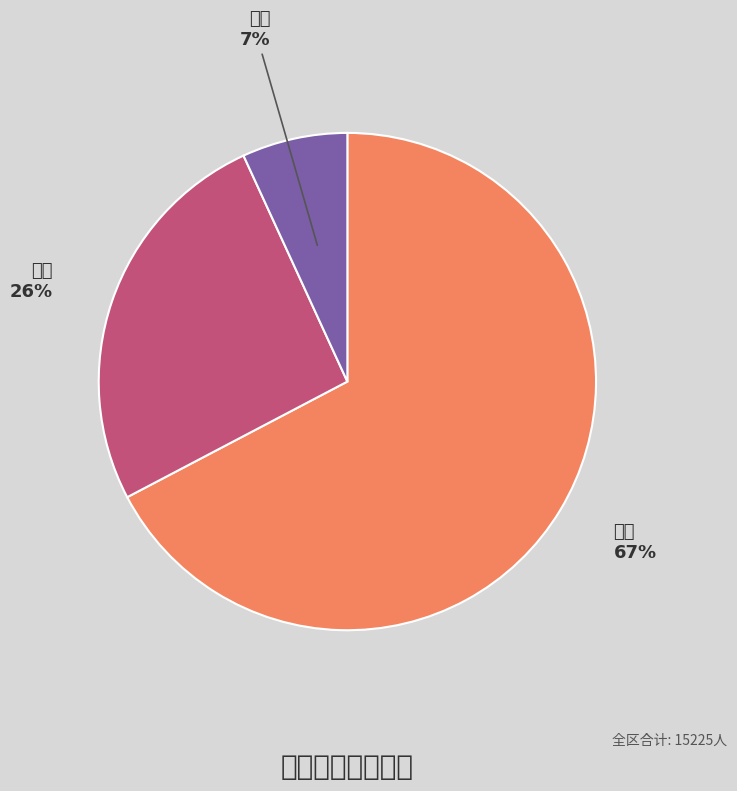

To the nearest percent, what portion does 小学 represent?

67%